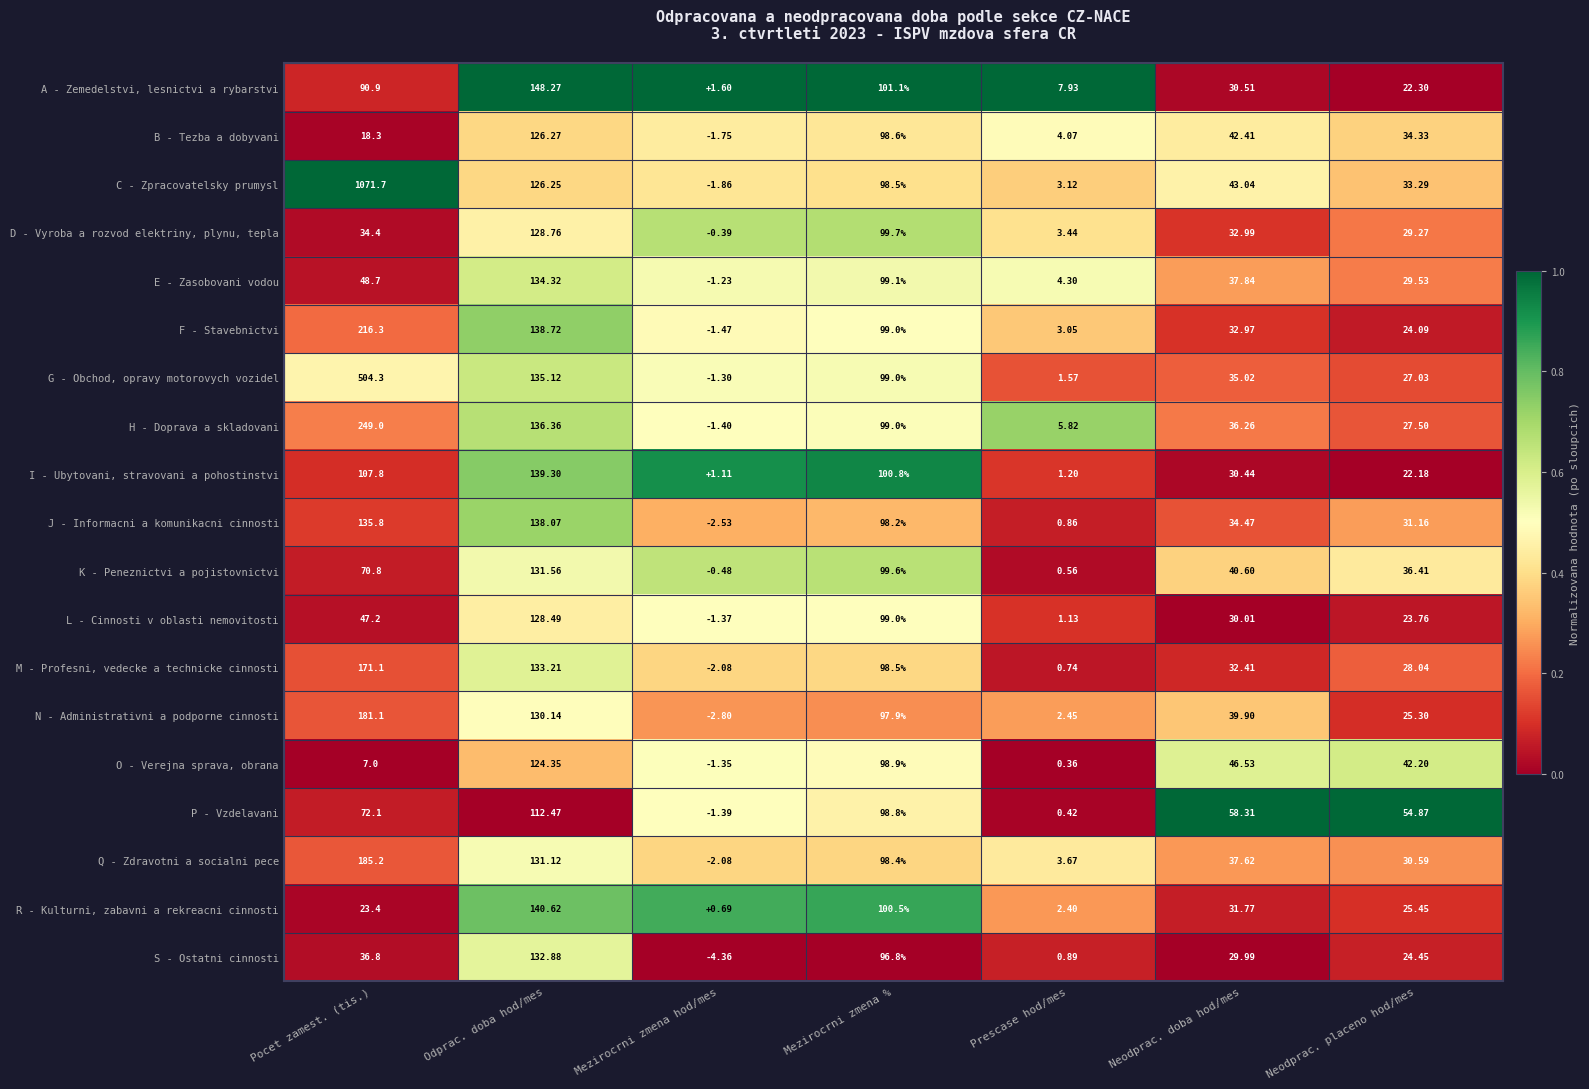

Where does the C - Zpracovatelsky prumysl series first go above 43?

Pocet zamest. (tis.)